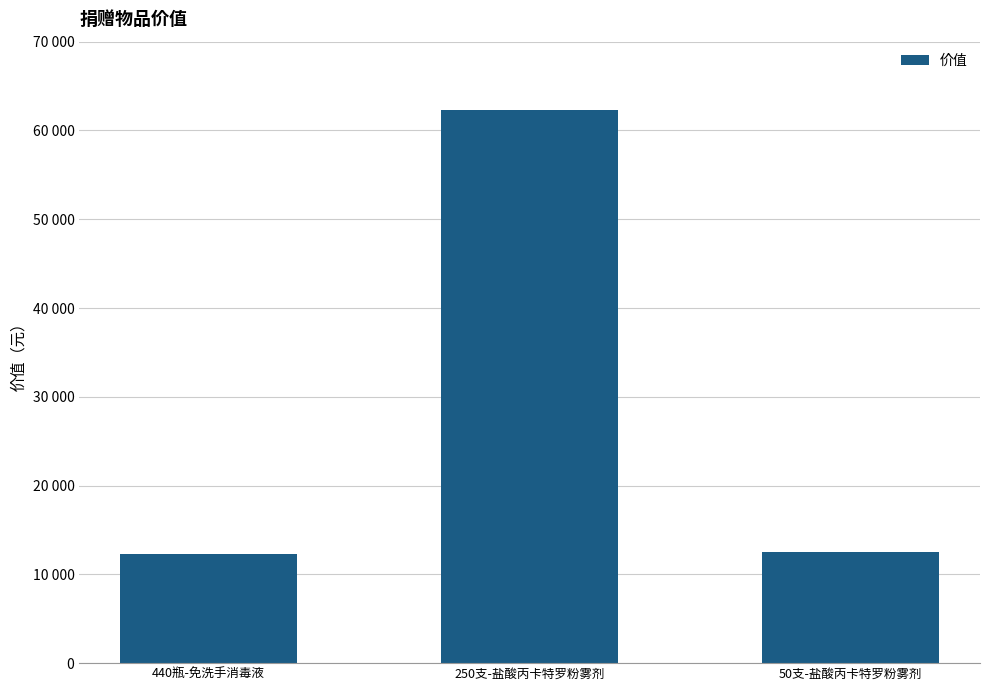

Does the chart contain any negative values?

No